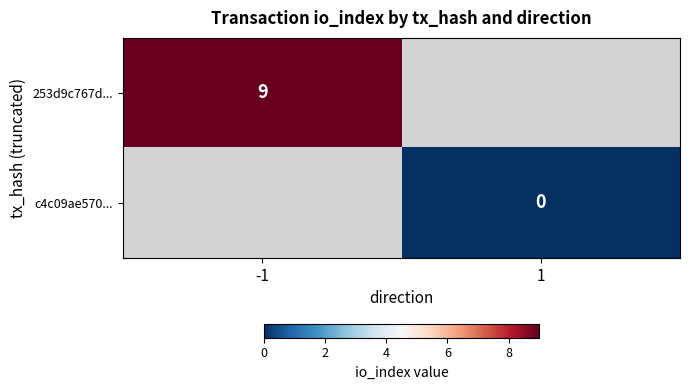

At which label does c4c09ae570... reach its minimum?

-1